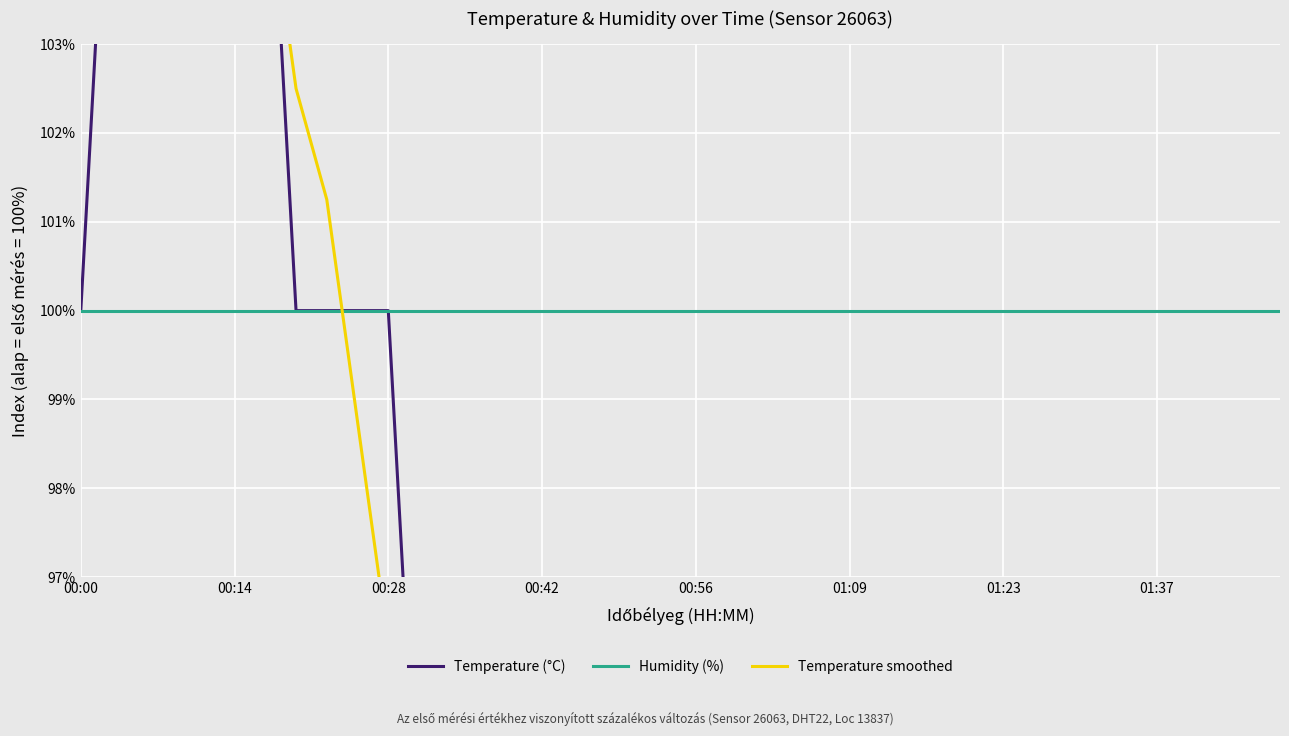

At 37, list the series in order from largest to smallest.

Humidity (%), Temperature (°C), Temperature smoothed